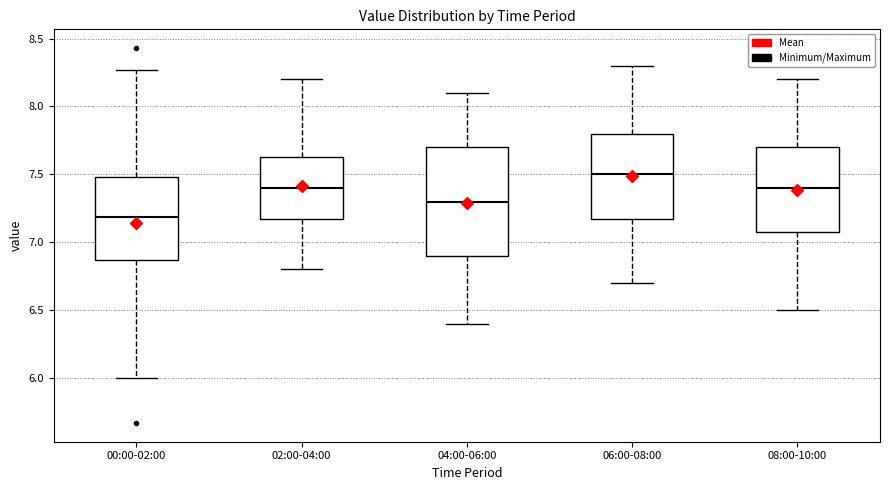

Which box is the tallest, from its lower edge to its upper edge?

04:00-06:00